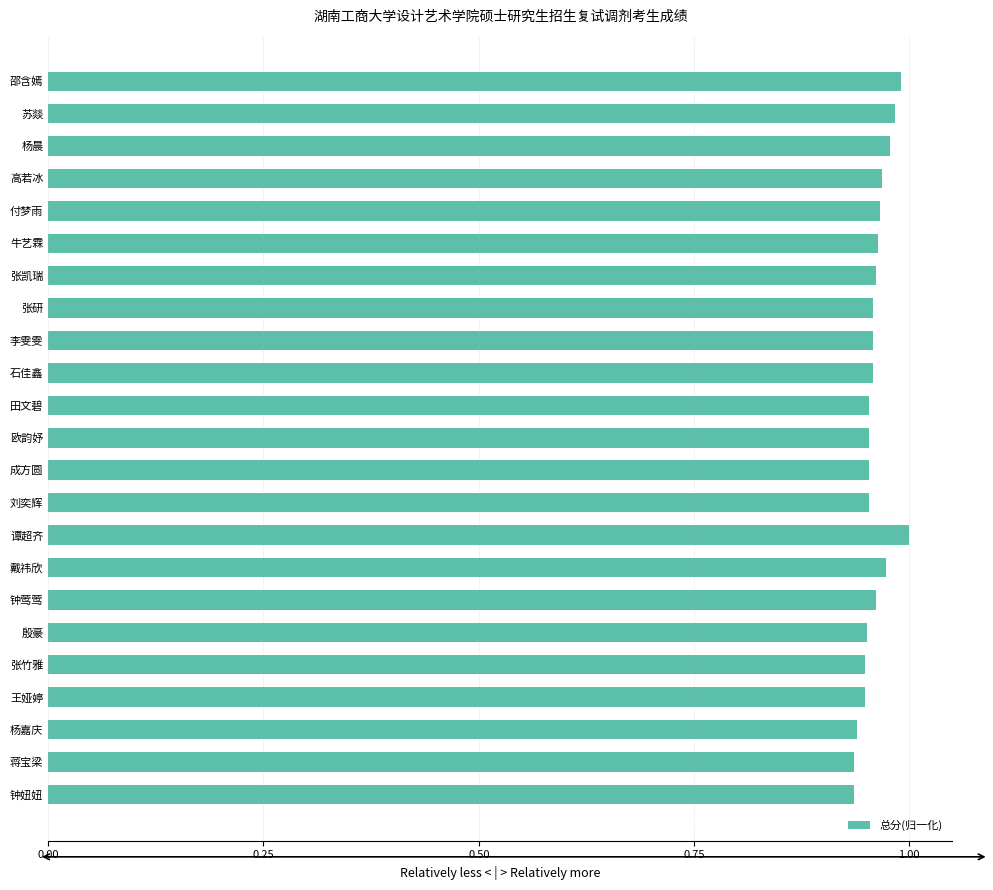

True or false: the data shows 1.0 at 张凯瑞.

True